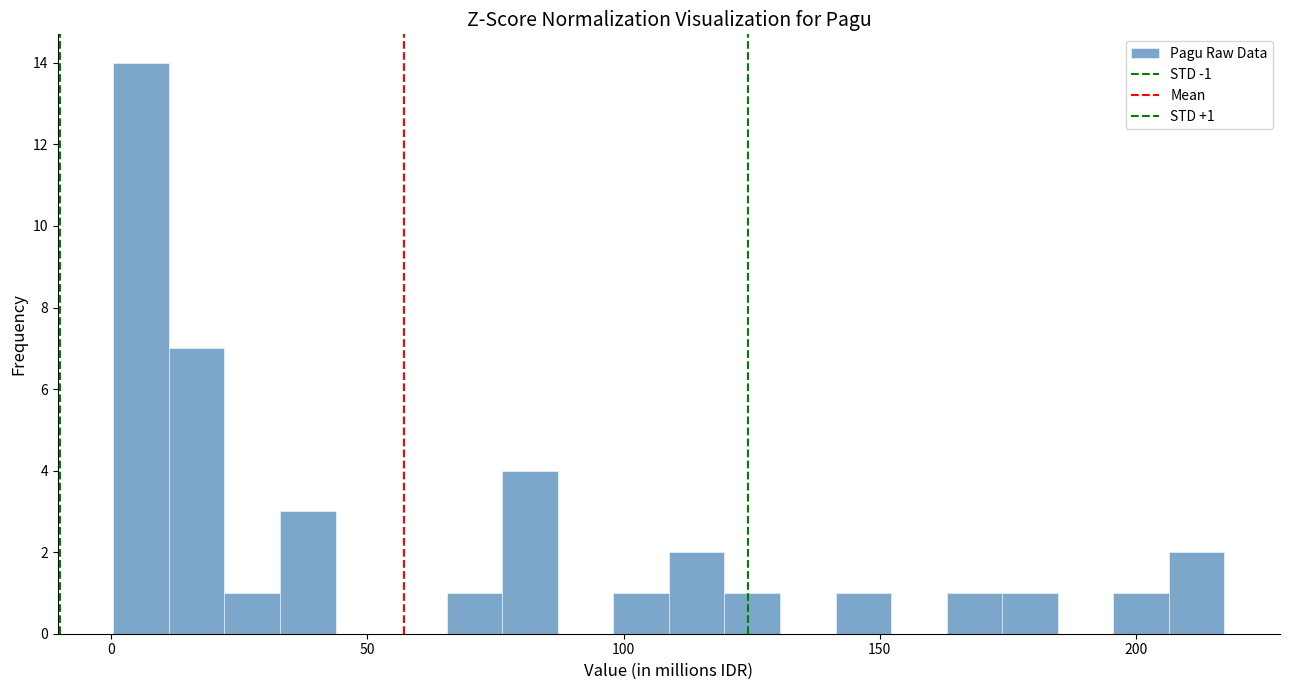

Around what value on the x-axis is the tallest bar? Give the approximate position of its centre, as read against the axis.

5